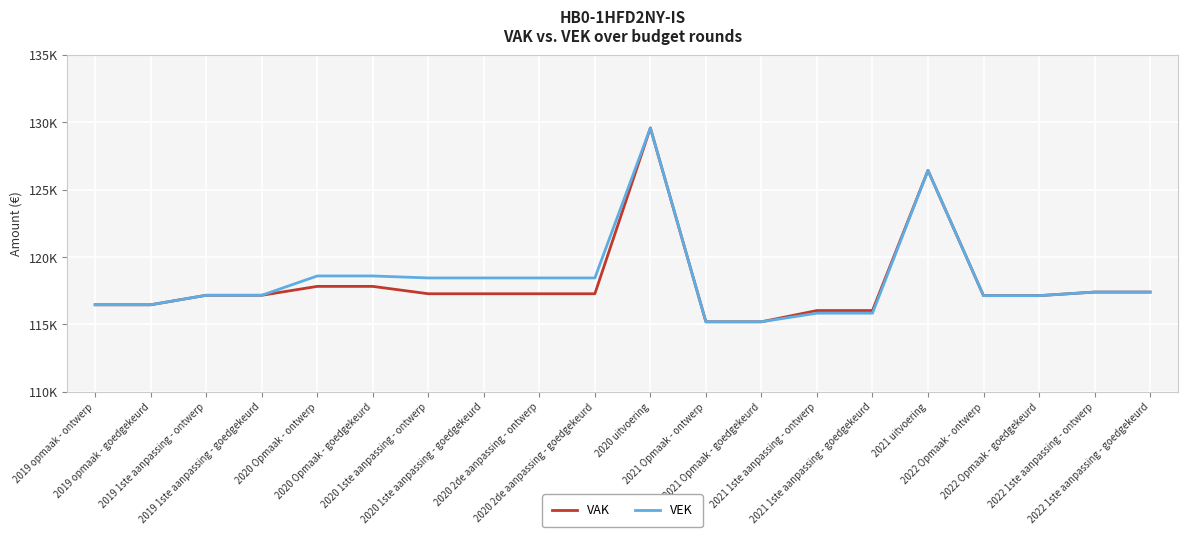

What is the difference between the maximum and minimum values in the VEK series?

14390